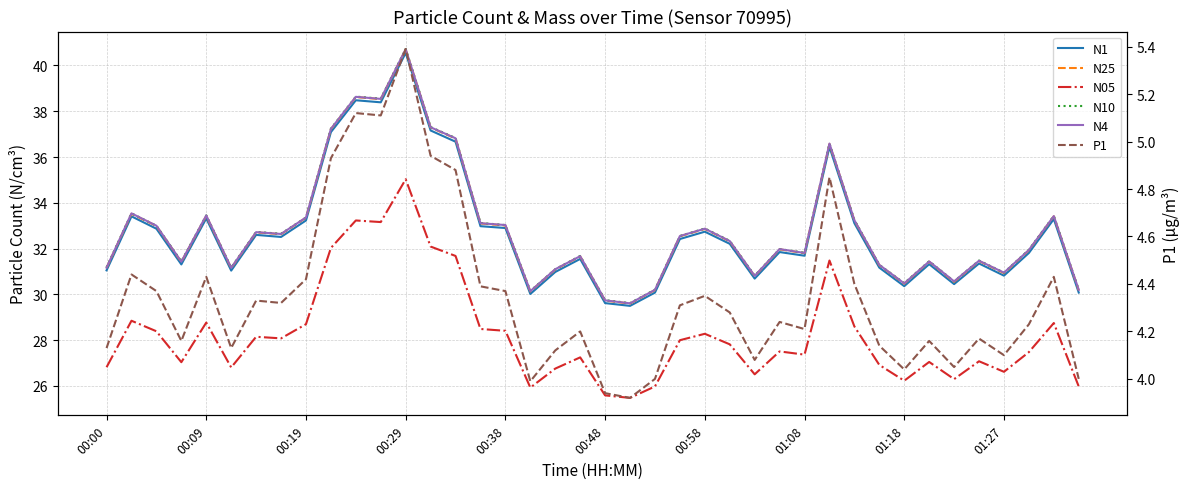

What is the sum of the N10 values at 01:27 and 22?

67.5